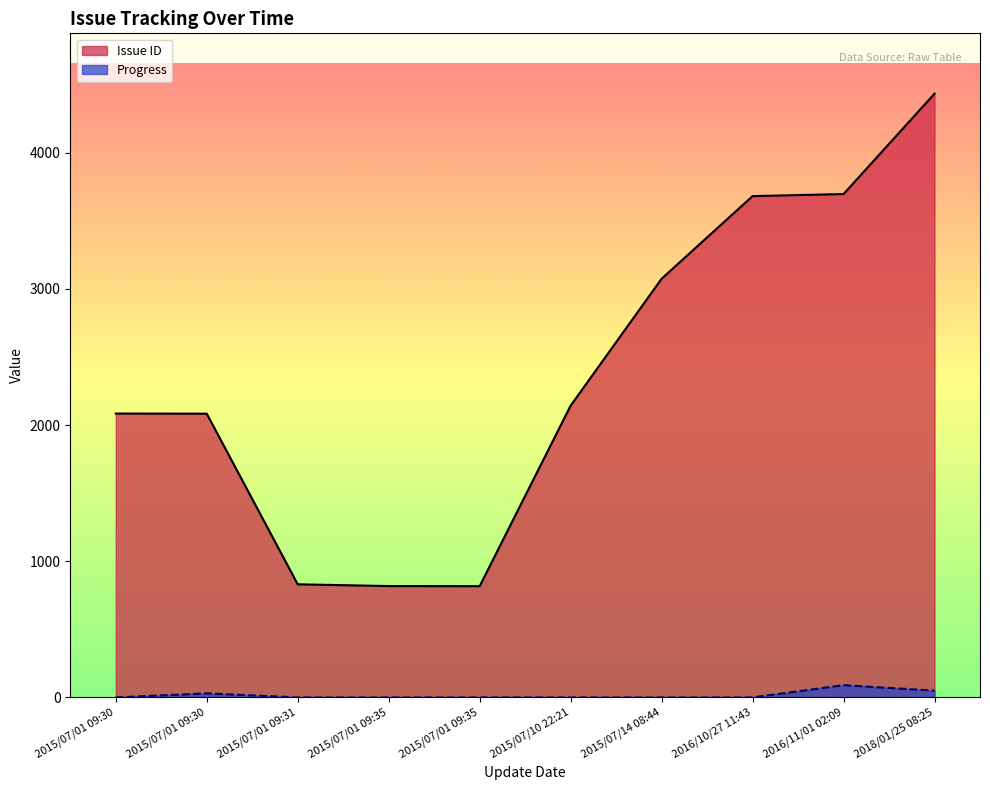

Where does the Issue ID series first go above 2143?

2015/07/14 08:44